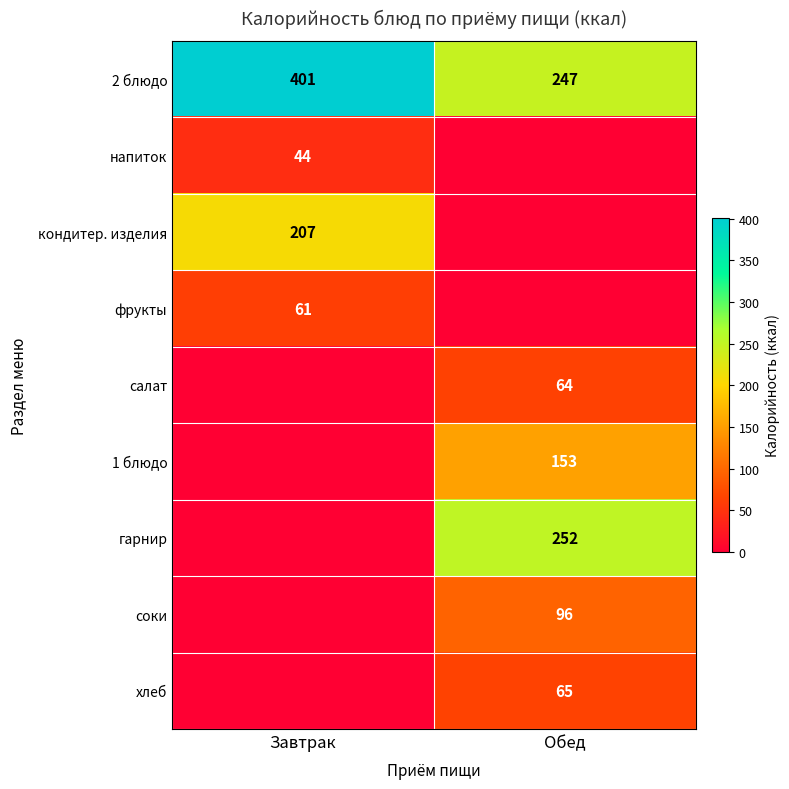

The value of хлеб at Обед is 65. True or false?

True